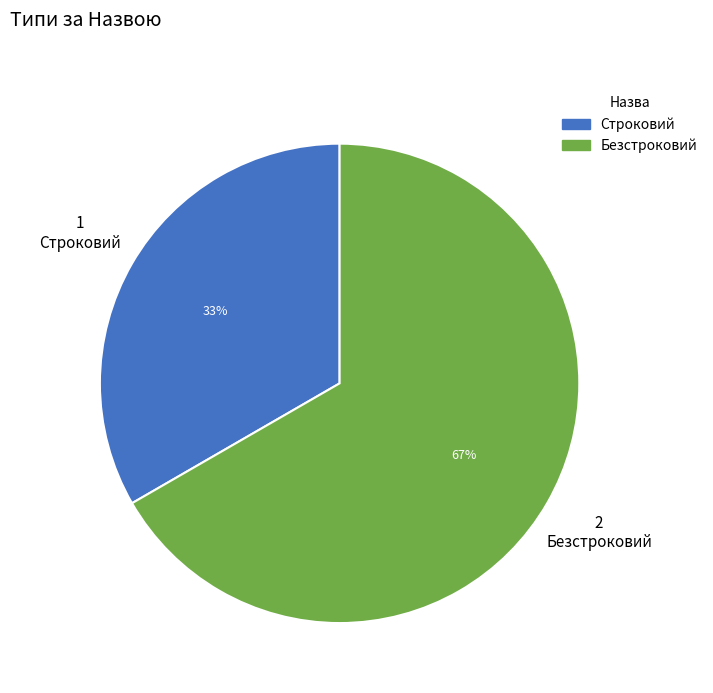

Which has a higher value, Строковий or Безстроковий?

Безстроковий